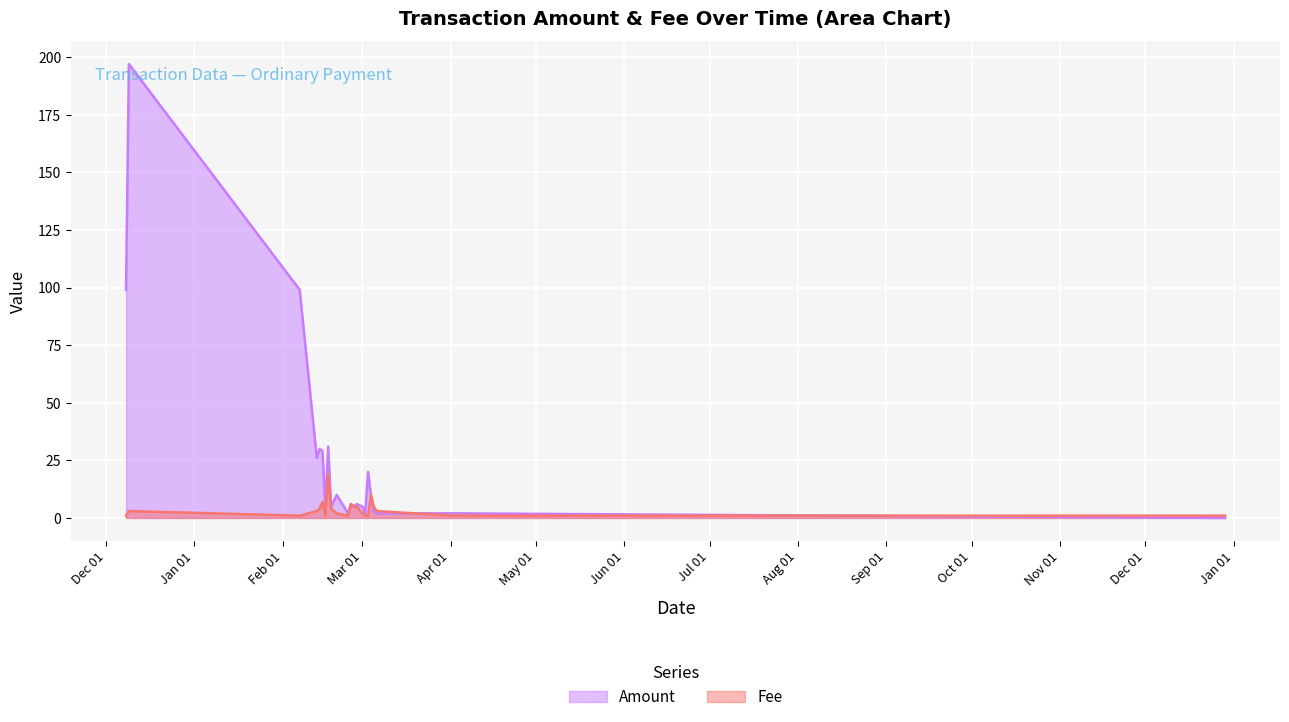

Which series has the largest total across all categories?

Amount